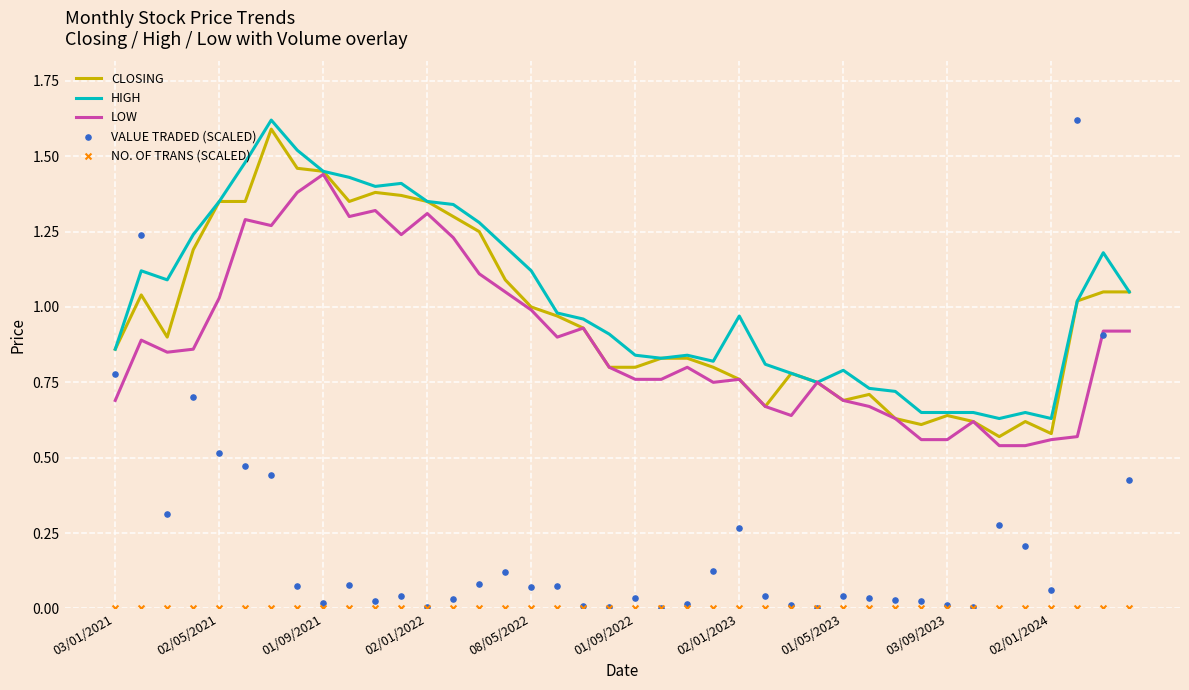

Is the value of Closing at 26 greater than the value of High at 20?

No